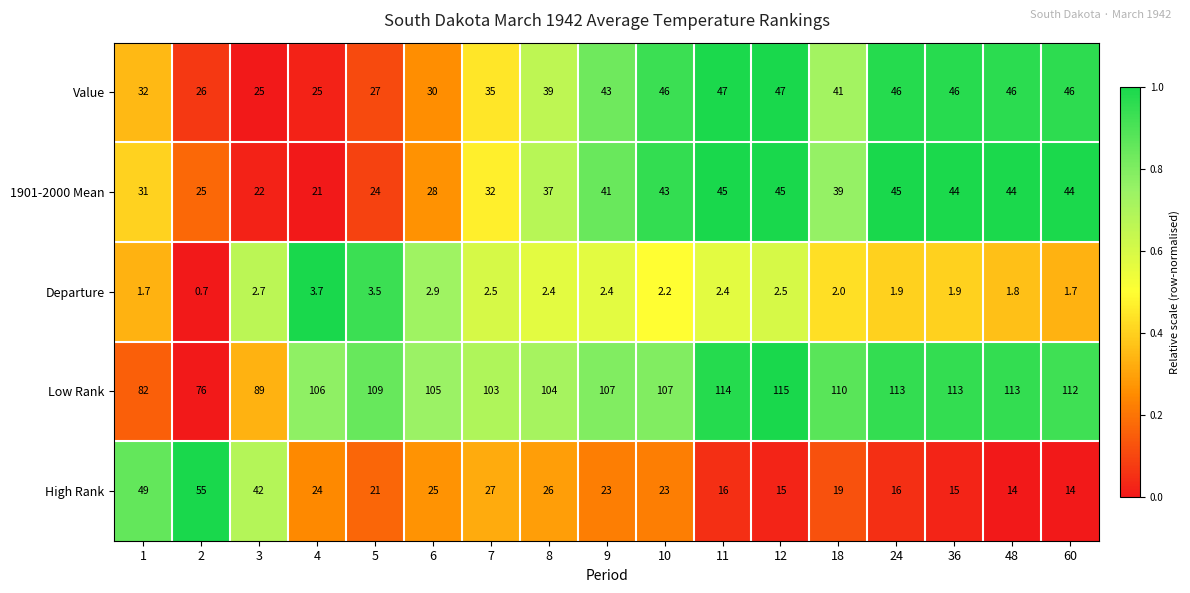

At 10, list the series in order from smallest to largest.

Departure, High Rank, 1901-2000 Mean, Value, Low Rank